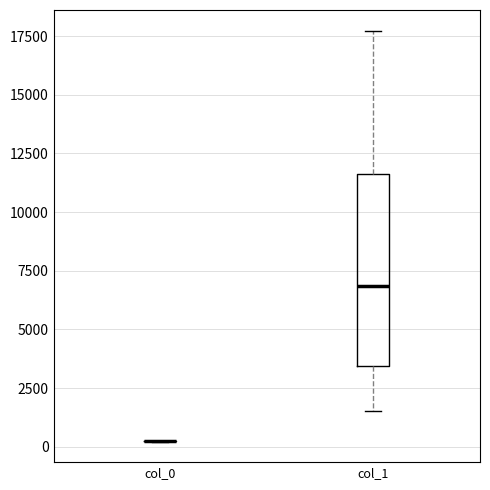

Comparing the boxes themselves (not the whiskers), which one is the tallest?

col_1